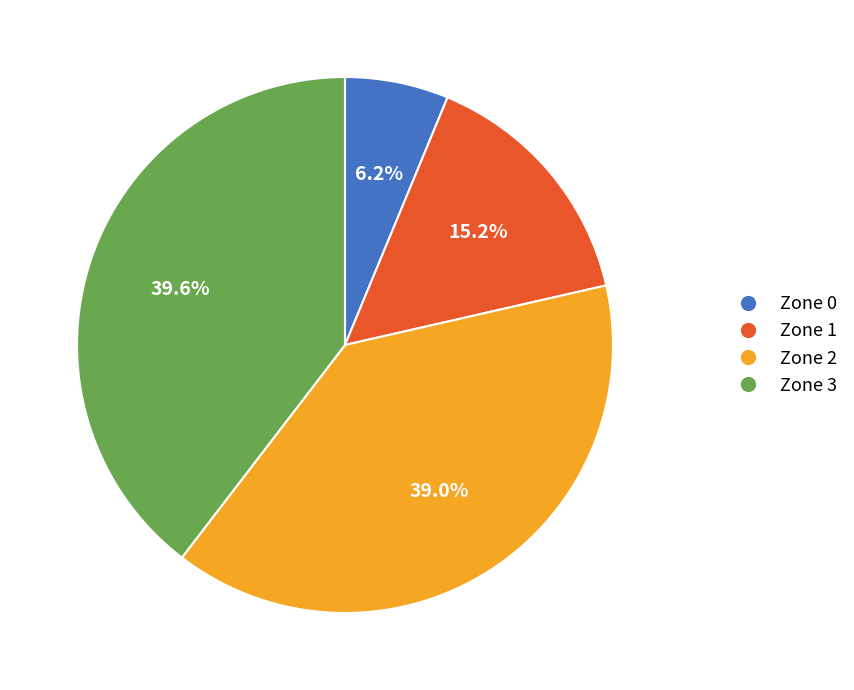

The Zone 1 slice represents 69% of the pie. True or false?

False